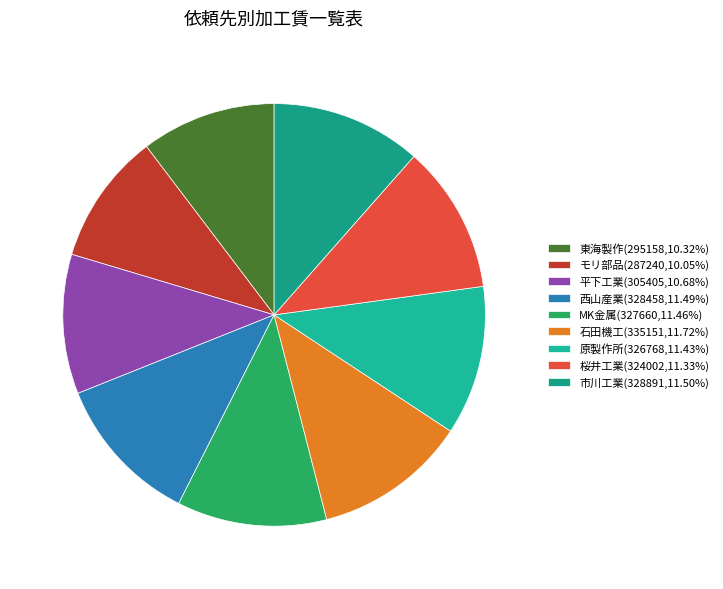

Is it true that 石田機工 is 12% of the pie?

True